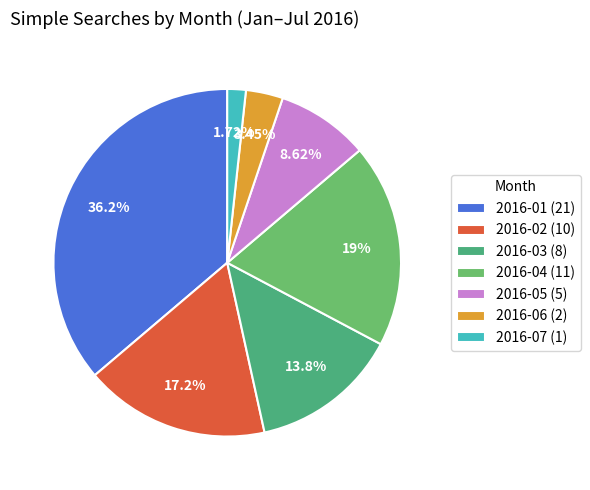

Which slice is the smallest?

2016-07